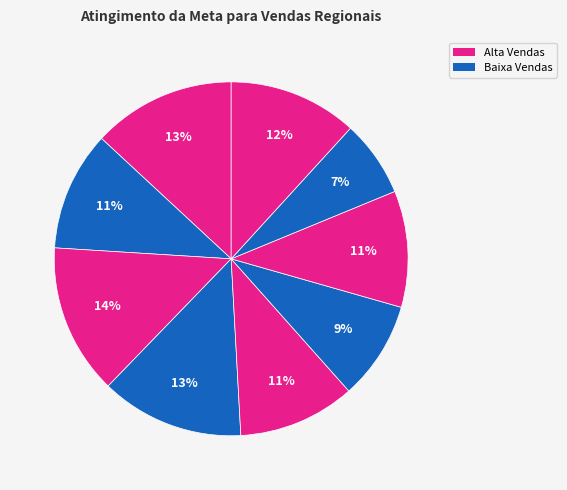

How many slices are in this pie chart?

9